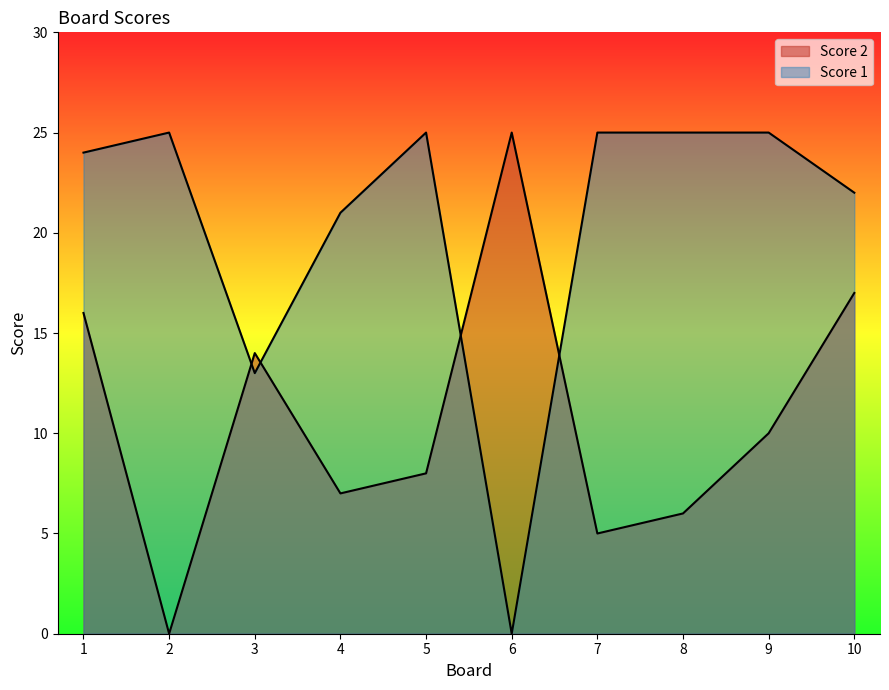

List the series in order of their overall mean, highest first.

Score 1, Score 2